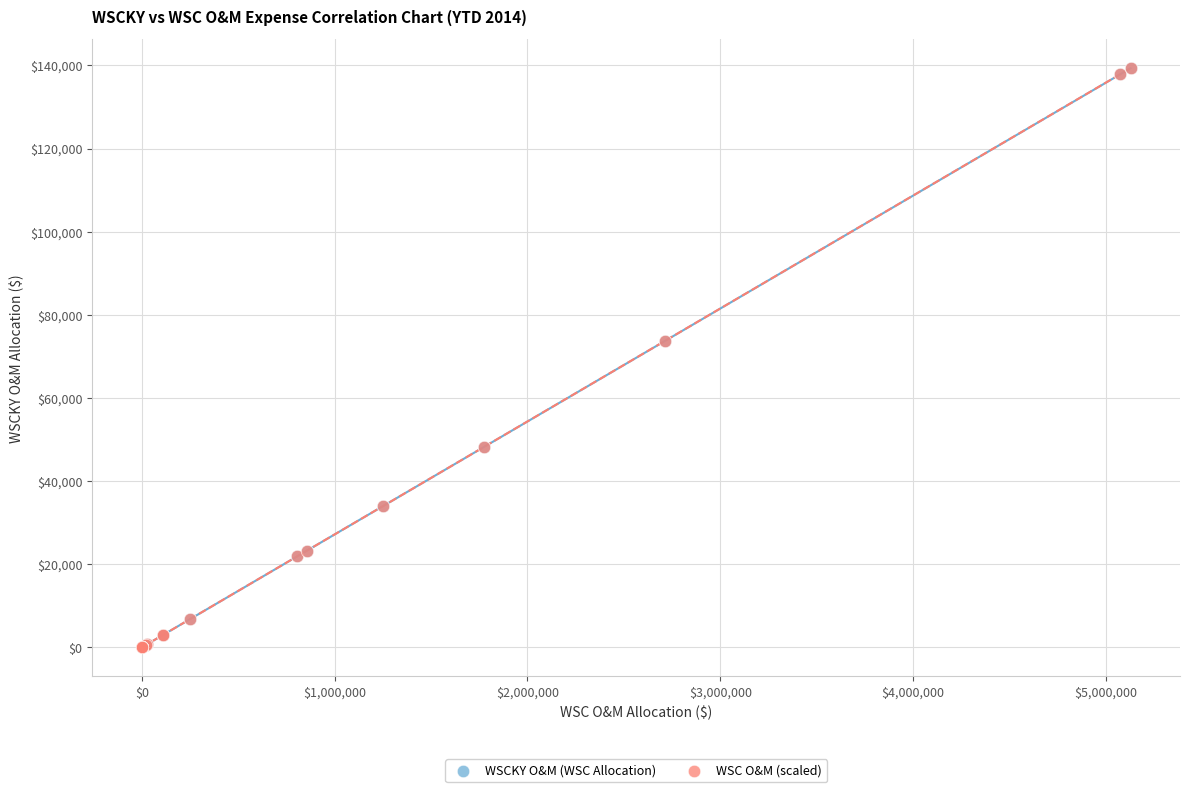

What are all the series names shown in the legend?

WSCKY O&M (WSC Allocation), WSC O&M (scaled)